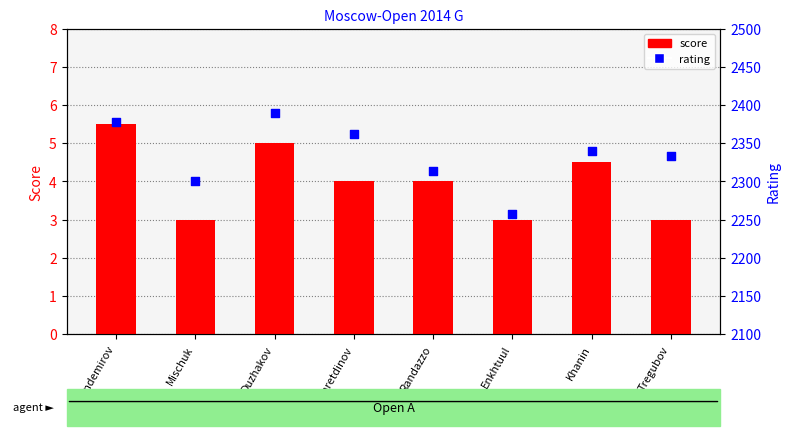

Which series contains the lowest Y value?

score